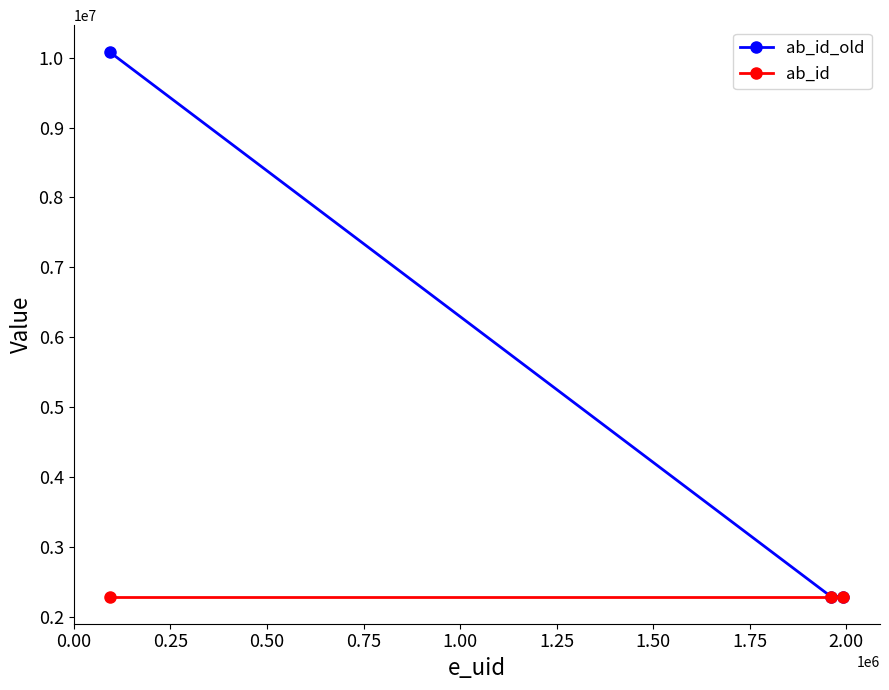

Rank the series by their average value, from highest to lowest.

ab_id_old, ab_id